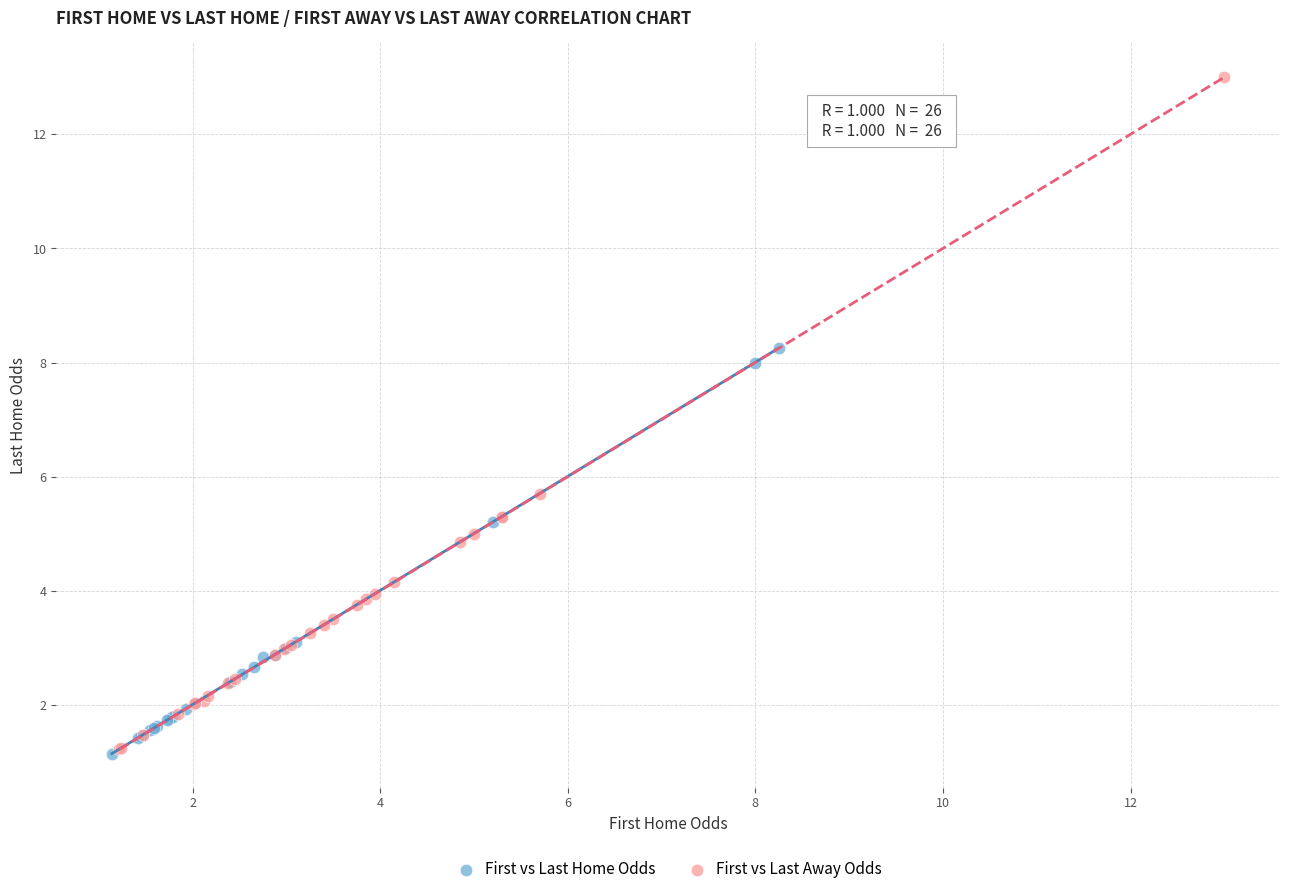

Which series has the largest Y range (max minus min)?

First vs Last Away Odds